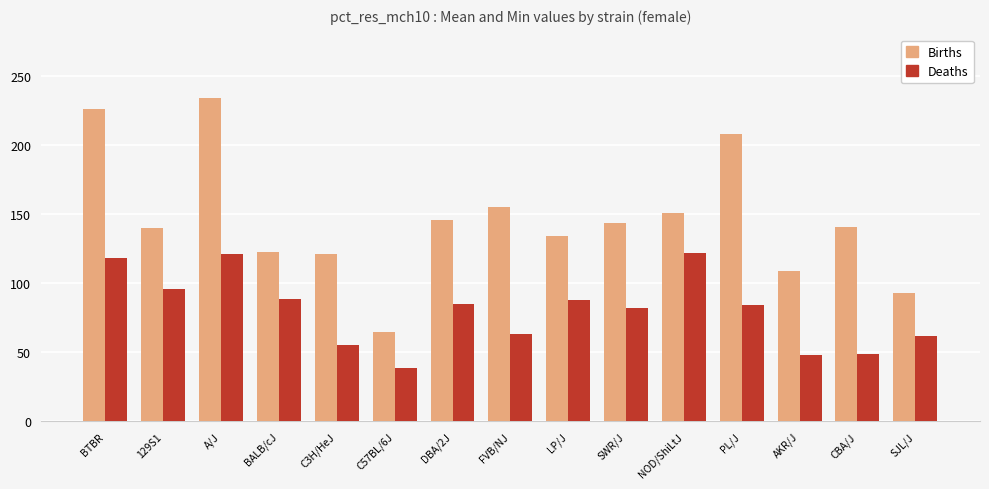

At SWR/J, list the series in order from largest to smallest.

Births, Deaths